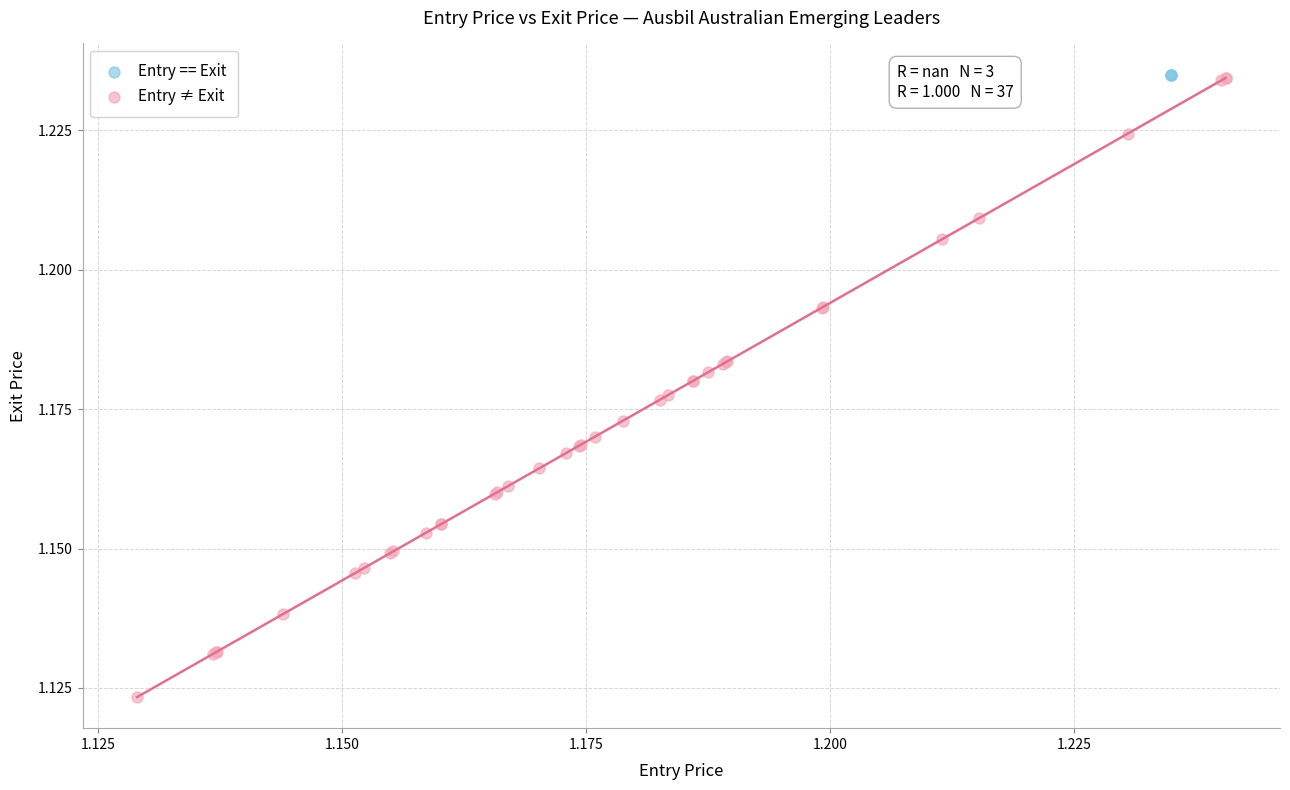

Which series reaches the minimum Y coordinate?

Entry ≠ Exit